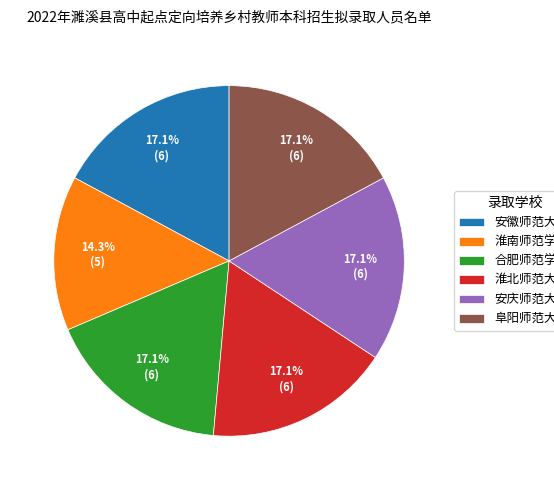

True or false: 安徽师范大学 accounts for 17% of the total.

True